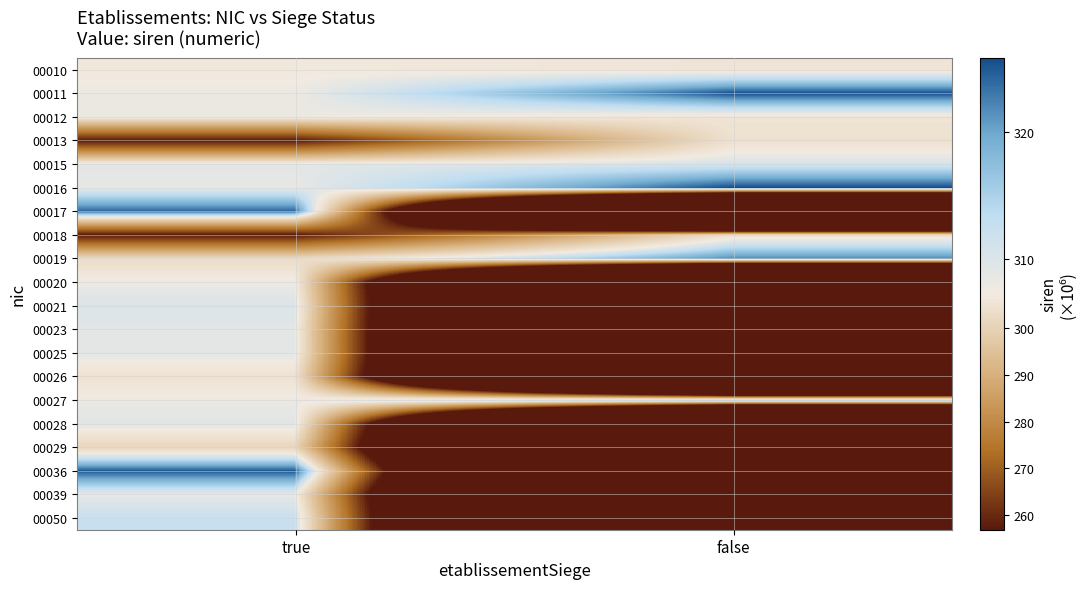

Which has a higher value, true or false?

true